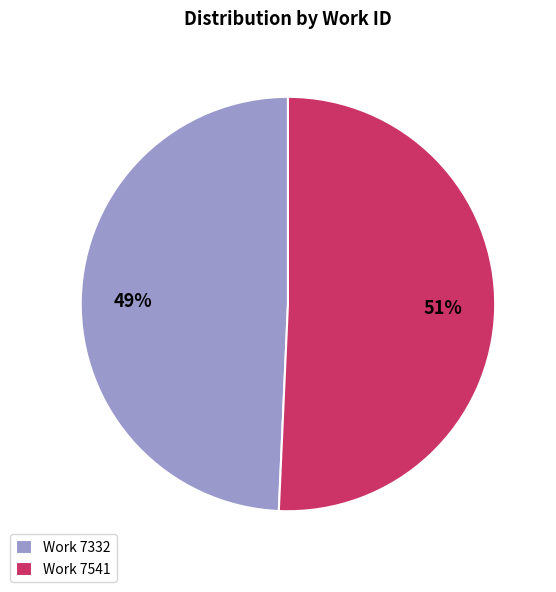

To the nearest percent, what is the average slice percentage?

50%